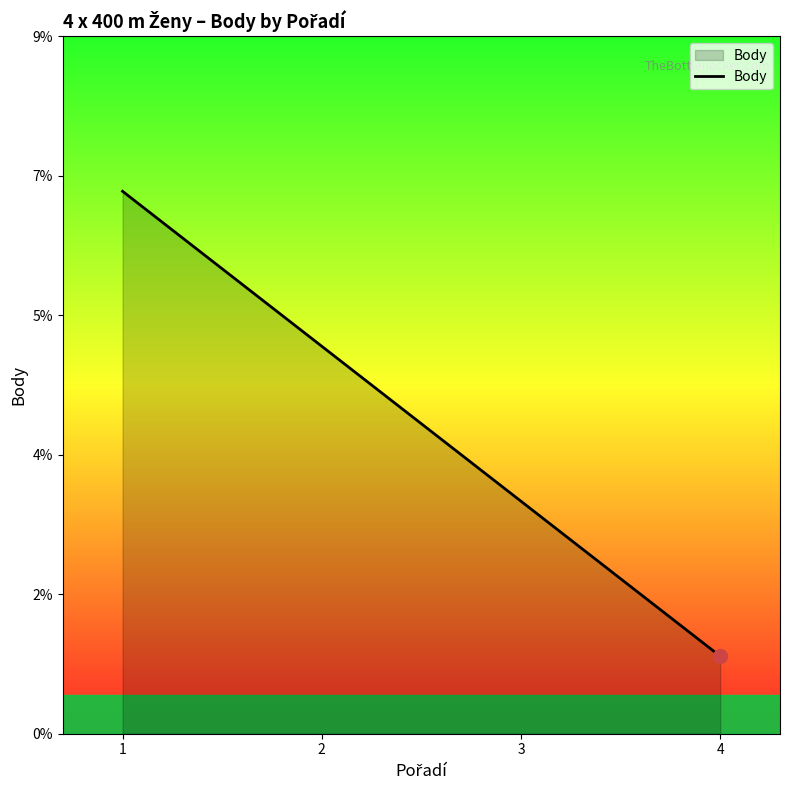

Does the chart have visible grid lines?

No